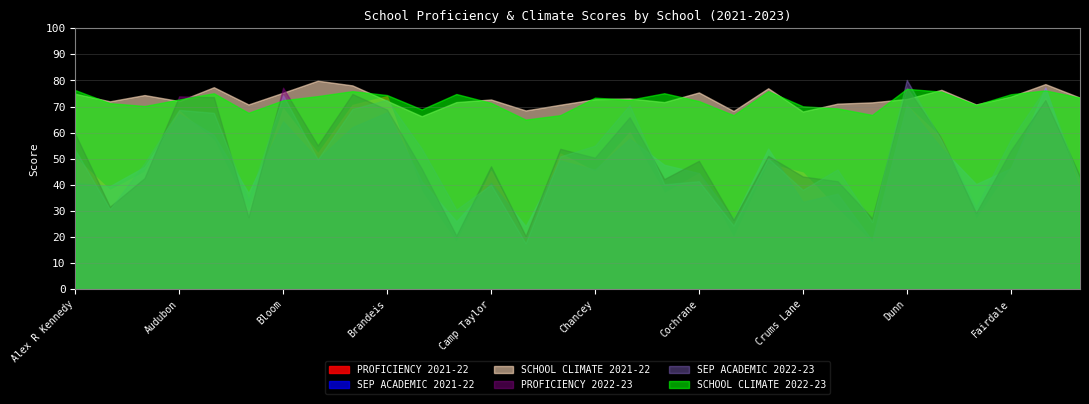

Reading left to right, extract all data points from this chart.

PROFICIENCY 2021-22: Alex R Kennedy=50.4	Atkinson=38.0	Auburndale=45.0	Audubon=68.3	Bates=57.1	Blake=29.9	Bloom=69.2	Blue Lick=52.1	Bowen=70.6	Brandeis=74.0	Breck/Frank=37.3	Byck=17.8	Camp Taylor=45.3	Cane Run=20.5	Carter=52.0	Chancey=45.1	Chenoweth=60.1	Cochran=36.8	Cochrane=44.4	Coleridge-Taylor=19.6	Coral Ridge=48.1	Crums Lane=44.7	Dixie=30.8	Dr William H Perry=17.8	Dunn=70.4	Eisenhower=58.0	Engelhard=26.7	Fairdale=46.4	Farmer=73.3	Fern Creek=39.8
SEP ACADEMIC 2021-22: Alex R Kennedy=40.7	Atkinson=39.5	Auburndale=46.9	Audubon=67.2	Bates=59.1	Blake=36.9	Bloom=64.3	Blue Lick=49.8	Bowen=62.1	Brandeis=67.8	Breck/Frank=41.3	Byck=26.0	Camp Taylor=40.8	Cane Run=24.2	Carter=49.3	Chancey=45.8	Chenoweth=57.7	Cochran=47.7	Cochrane=44.5	Coleridge-Taylor=26.7	Coral Ridge=53.9	Crums Lane=33.5	Dixie=36.6	Dr William H Perry=18.6	Dunn=70.6	Eisenhower=54.1	Engelhard=40.3	Fairdale=46.3	Farmer=77.3	Fern Creek=37.8
SCHOOL CLIMATE 2021-22: Alex R Kennedy=74.9	Atkinson=72.0	Auburndale=74.4	Audubon=72.1	Bates=77.4	Blake=70.8	Bloom=75.3	Blue Lick=79.9	Bowen=78.1	Brandeis=72.2	Breck/Frank=66.3	Byck=71.7	Camp Taylor=72.7	Cane Run=68.5	Carter=70.7	Chancey=72.8	Chenoweth=73.1	Cochran=71.7	Cochrane=75.4	Coleridge-Taylor=68.3	Coral Ridge=77.0	Crums Lane=68.1	Dixie=71.1	Dr William H Perry=71.6	Dunn=72.9	Eisenhower=76.4	Engelhard=70.8	Fairdale=73.8	Farmer=78.6	Fern Creek=73.4
PROFICIENCY 2022-23: Alex R Kennedy=59.5	Atkinson=31.6	Auburndale=42.6	Audubon=73.9	Bates=73.6	Blake=27.6	Bloom=77.2	Blue Lick=55.1	Bowen=74.8	Brandeis=68.8	Breck/Frank=46.2	Byck=20.5	Camp Taylor=47.1	Cane Run=20.4	Carter=53.8	Chancey=50.4	Chenoweth=65.9	Cochran=42.2	Cochrane=49.2	Coleridge-Taylor=26.6	Coral Ridge=51.1	Crums Lane=43.2	Dixie=41.4	Dr William H Perry=27.2	Dunn=77.3	Eisenhower=57.9	Engelhard=29.2	Fairdale=53.1	Farmer=72.5	Fern Creek=43.2
SEP ACADEMIC 2022-23: Alex R Kennedy=53.4	Atkinson=30.7	Auburndale=48.3	Audubon=68.7	Bates=67.6	Blake=34.1	Bloom=74.3	Blue Lick=49.8	Bowen=69.1	Brandeis=72.6	Breck/Frank=53.9	Byck=30.5	Camp Taylor=40.1	Cane Run=17.6	Carter=50.9	Chancey=55.0	Chenoweth=70.6	Cochran=40.2	Cochrane=41.4	Coleridge-Taylor=24.4	Coral Ridge=50.1	Crums Lane=38.1	Dixie=45.9	Dr William H Perry=25.8	Dunn=80.2	Eisenhower=57.0	Engelhard=31.3	Fairdale=57.3	Farmer=76.9	Fern Creek=41.4
SCHOOL CLIMATE 2022-23: Alex R Kennedy=76.3	Atkinson=71.3	Auburndale=70.2	Audubon=72.7	Bates=75.1	Blake=67.6	Bloom=72.4	Blue Lick=74.0	Bowen=75.9	Brandeis=74.4	Breck/Frank=68.9	Byck=74.8	Camp Taylor=71.4	Cane Run=65.0	Carter=66.7	Chancey=73.4	Chenoweth=72.6	Cochran=75.1	Cochrane=72.1	Coleridge-Taylor=66.7	Coral Ridge=75.9	Crums Lane=70.1	Dixie=69.3	Dr William H Perry=66.8	Dunn=76.8	Eisenhower=75.7	Engelhard=70.6	Fairdale=74.7	Farmer=76.2	Fern Creek=73.4